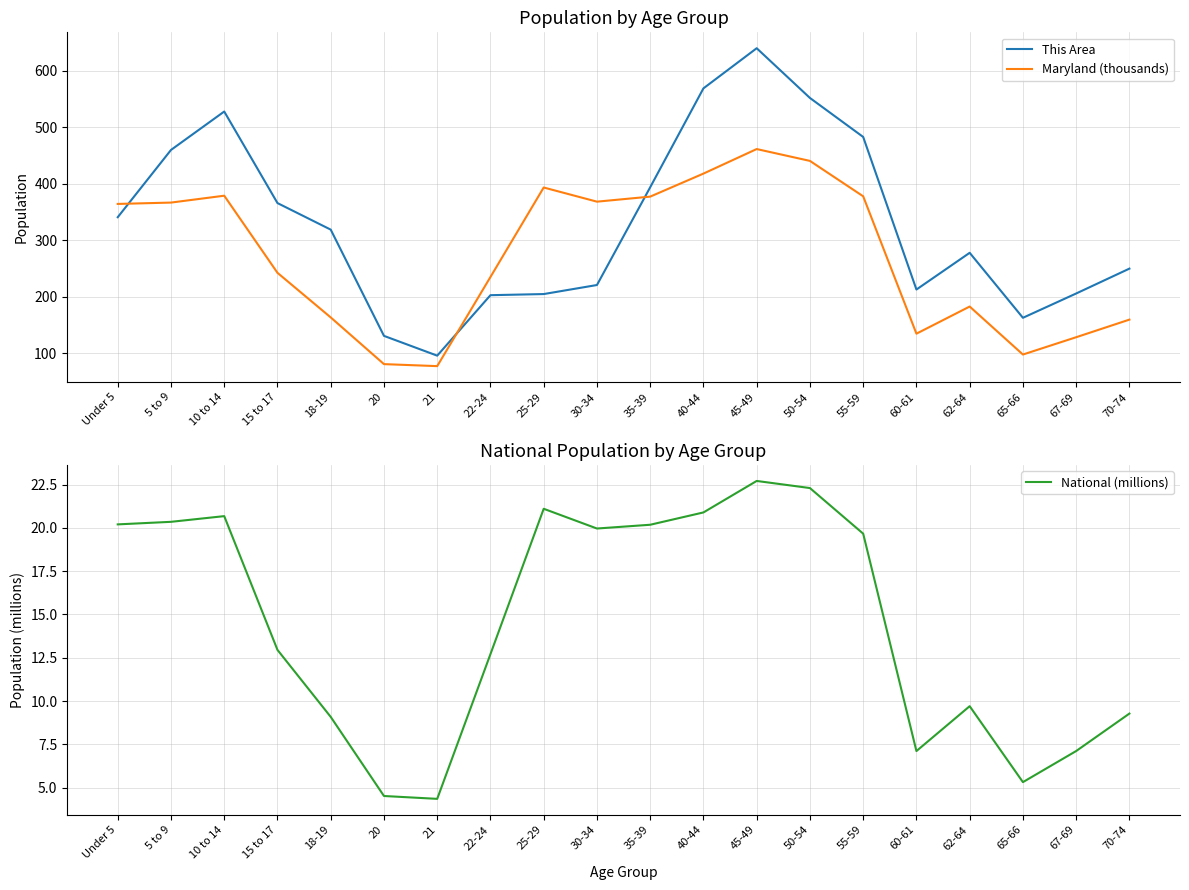

Where does the This Area series first go above 319?

Under 5